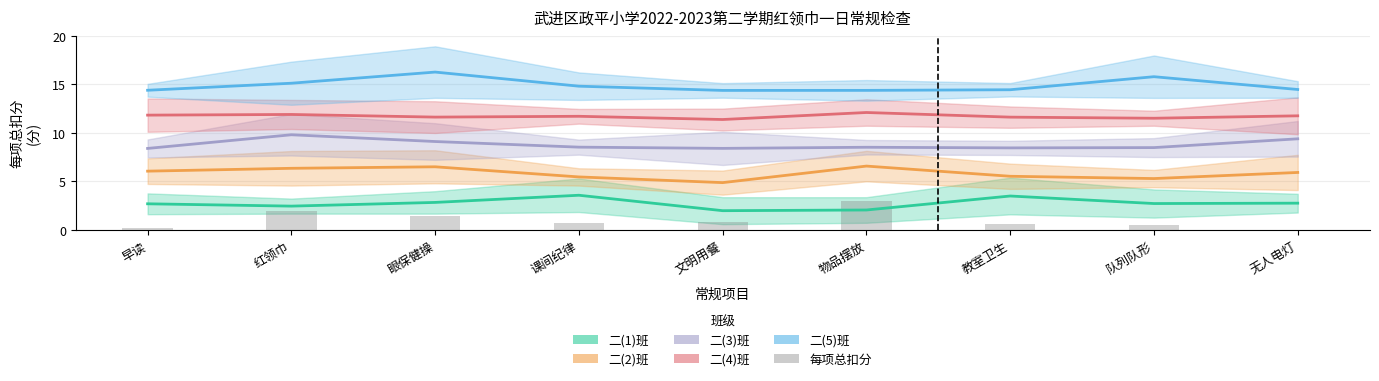

What is the value of the 二(3)班 bar at the 4th from the left?

8.5